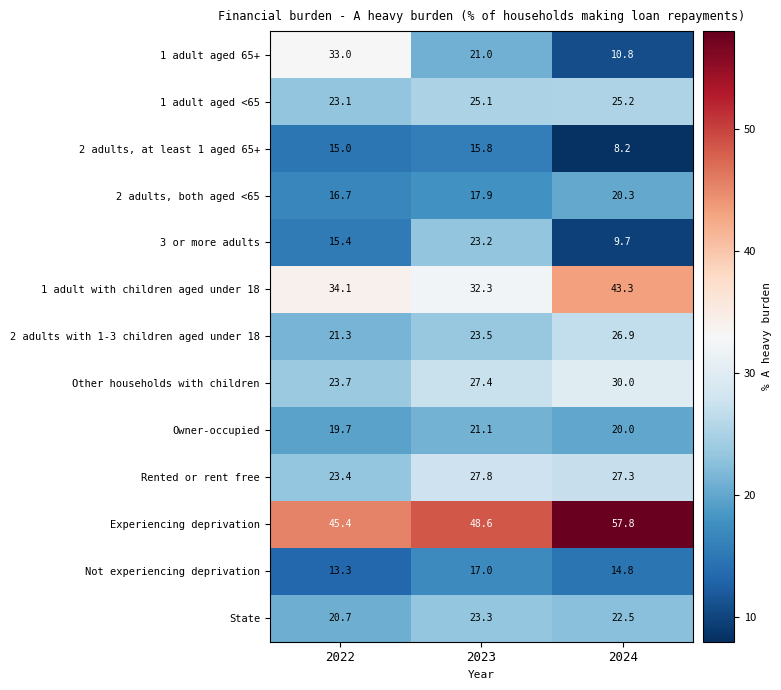

At which label does State reach its peak?

2023